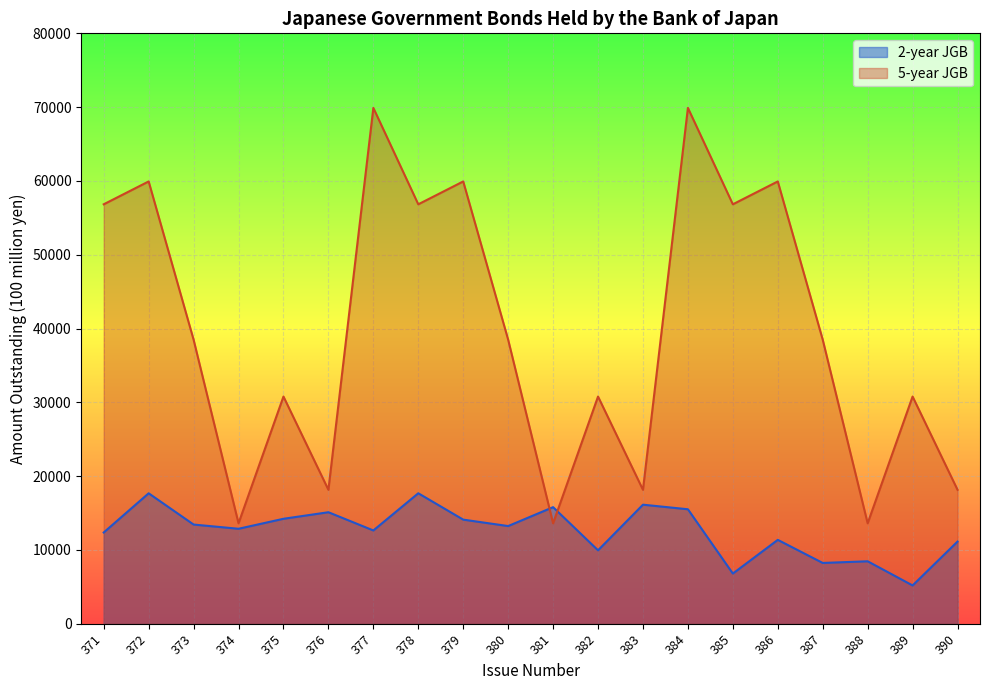

Which category has the highest value across all series?

377